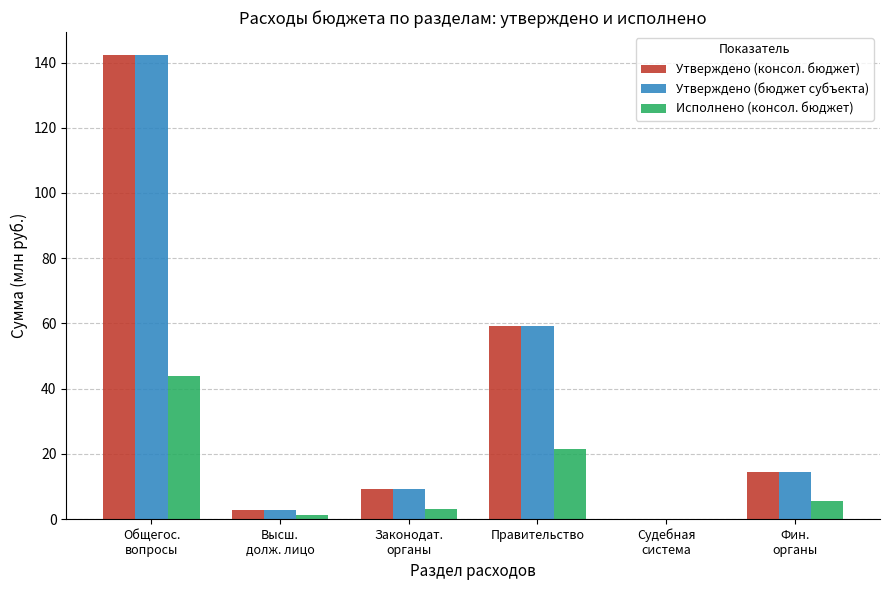

Which label corresponds to the largest value in the chart?

Общегос.
вопросы